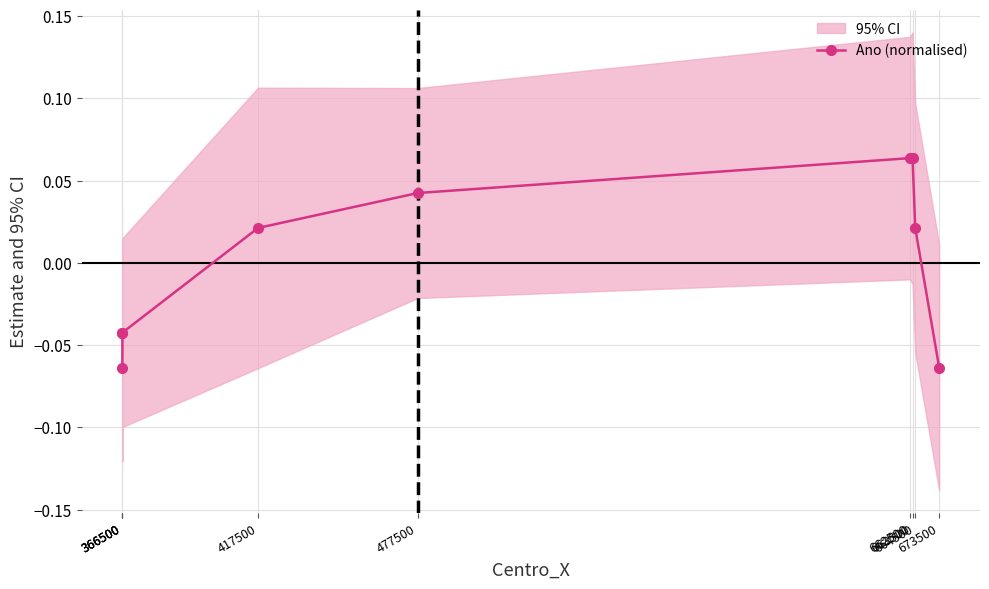

At which category does the chart reach its minimum across all series?

366500